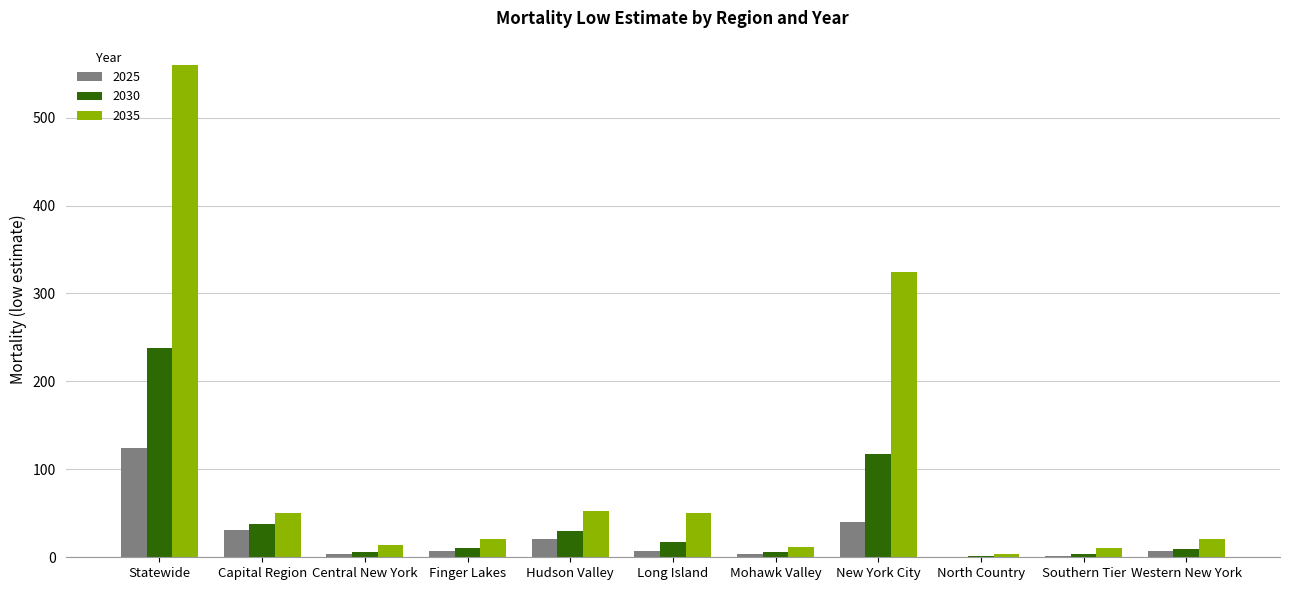

What is the sum of all 2035 values?

1119.2